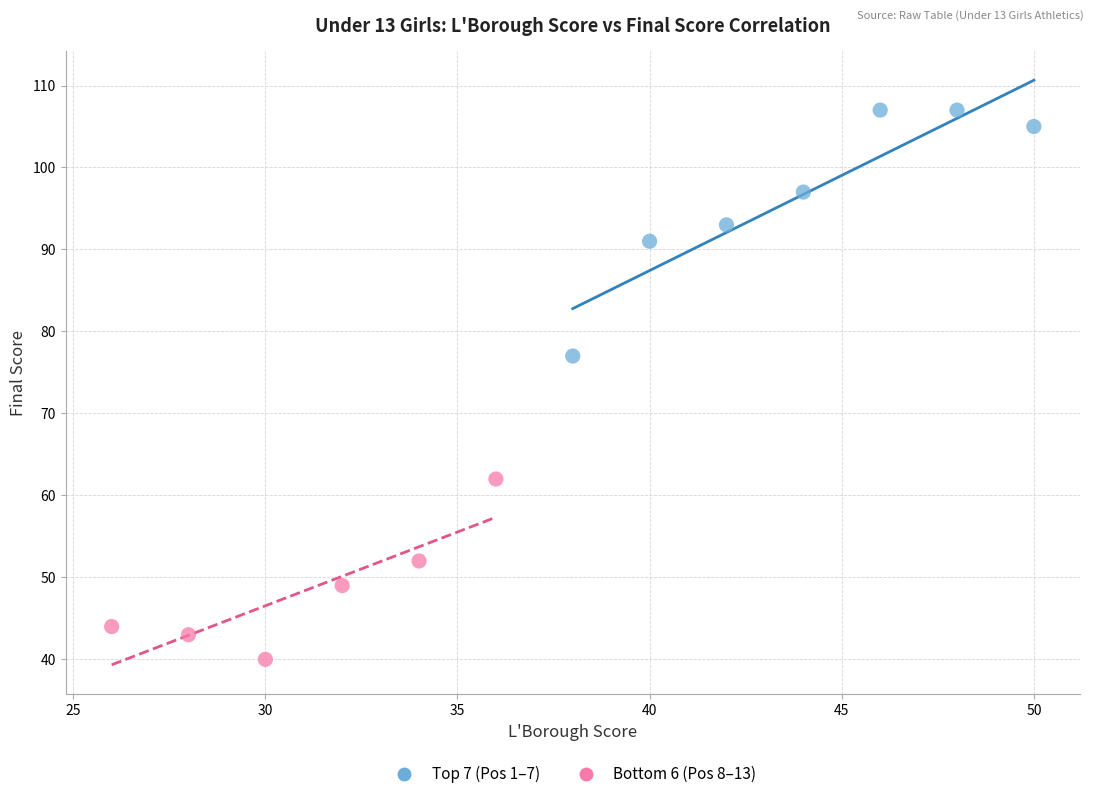

Which series reaches the maximum Y coordinate?

Top 7 (Pos 1–7)